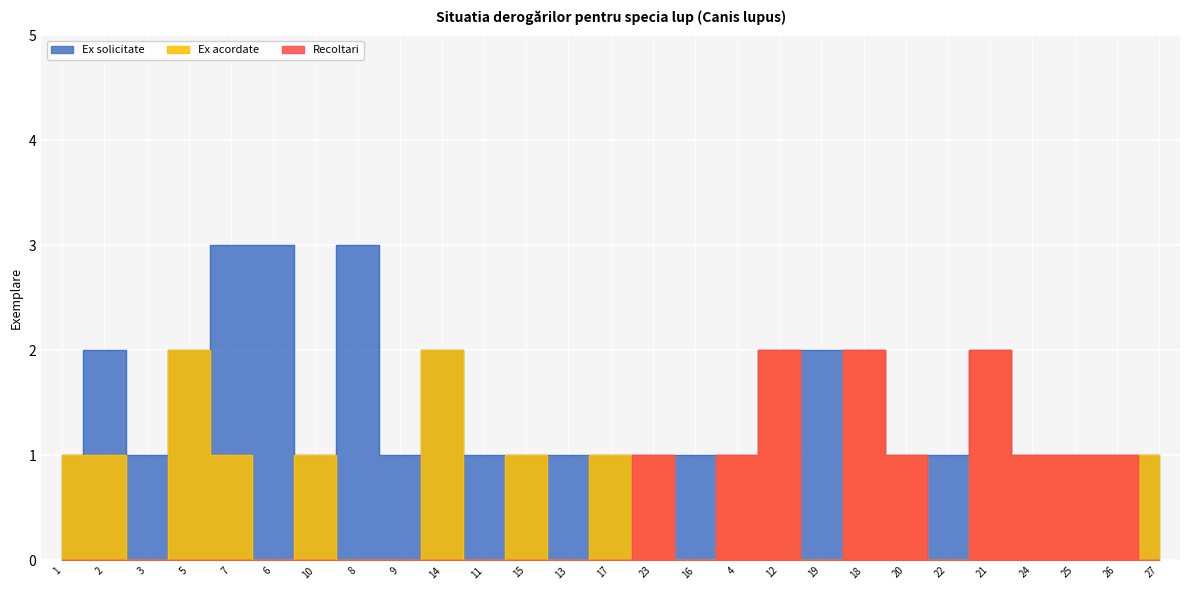

Where is Ex acordate nearest to the value 1?

1